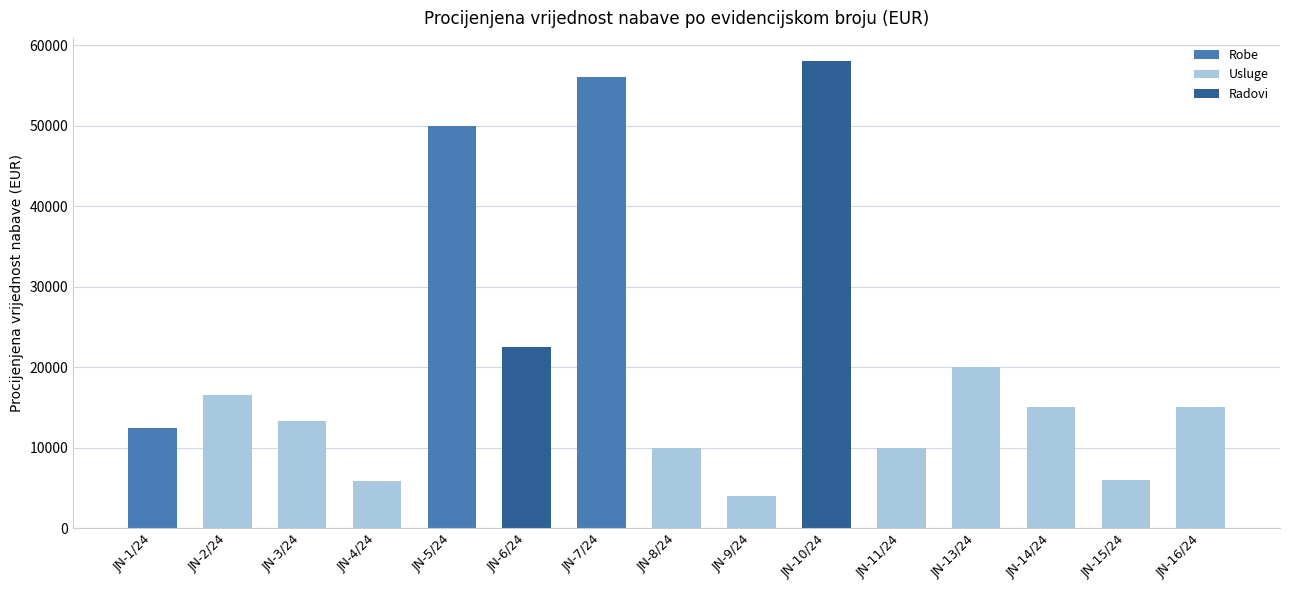

At which category does the chart reach its peak across all series?

JN-10/24